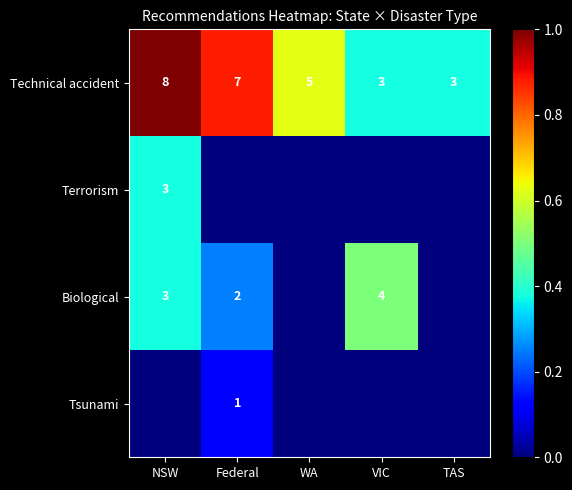

The Technical accident series shows 7 at Federal. True or false?

True